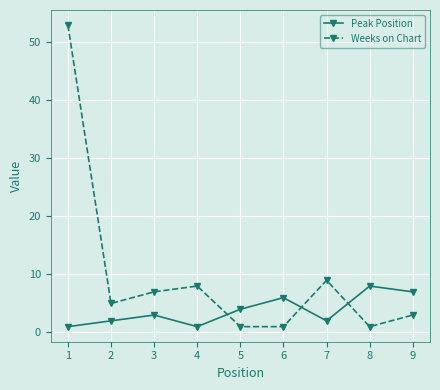

At which category is the sum across all series the highest?

1